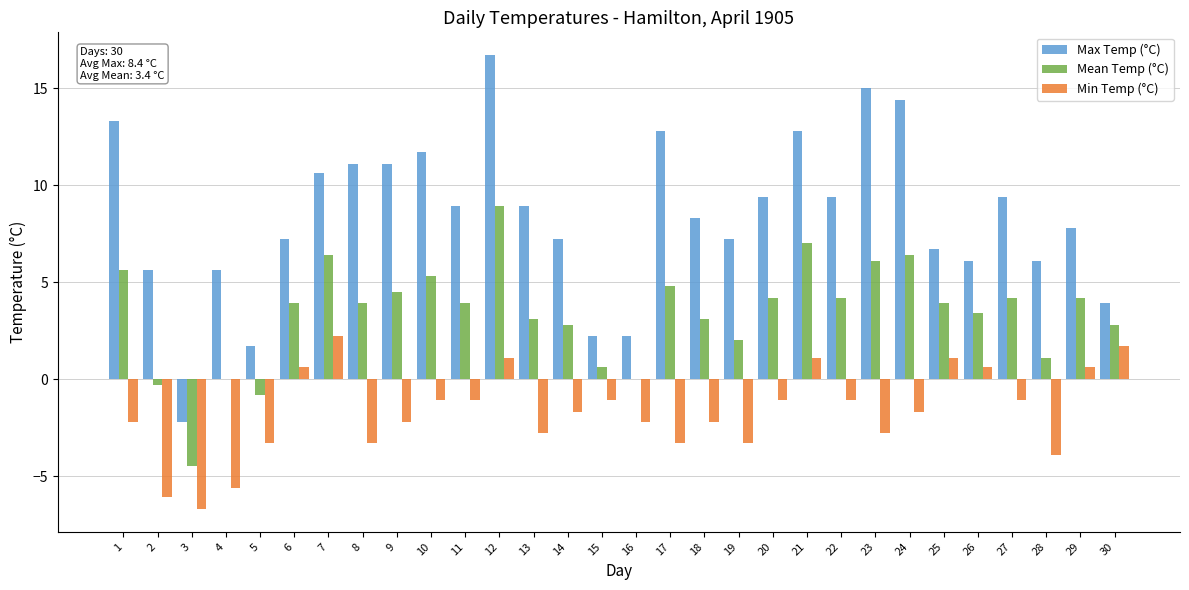

Which series changed the most between 1 and 16?

Max Temp (°C)